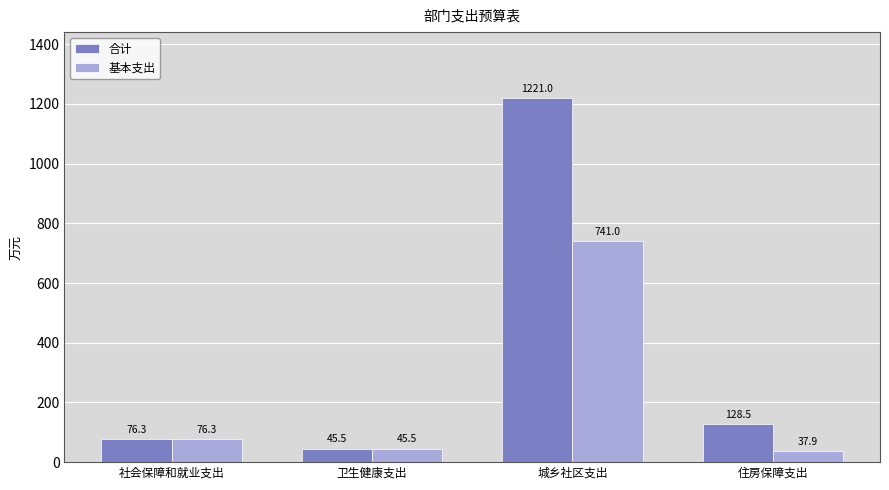

Which category has the lowest value across all series?

住房保障支出